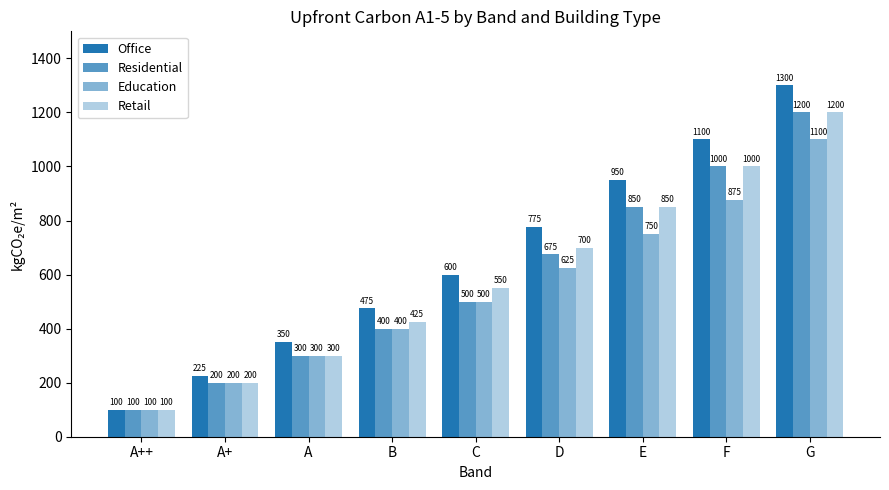

Reading left to right, transcribe all the data shown in this chart.

Office: A++=100	A+=225	A=350	B=475	C=600	D=775	E=950	F=1100	G=1300
Residential: A++=100	A+=200	A=300	B=400	C=500	D=675	E=850	F=1000	G=1200
Education: A++=100	A+=200	A=300	B=400	C=500	D=625	E=750	F=875	G=1100
Retail: A++=100	A+=200	A=300	B=425	C=550	D=700	E=850	F=1000	G=1200